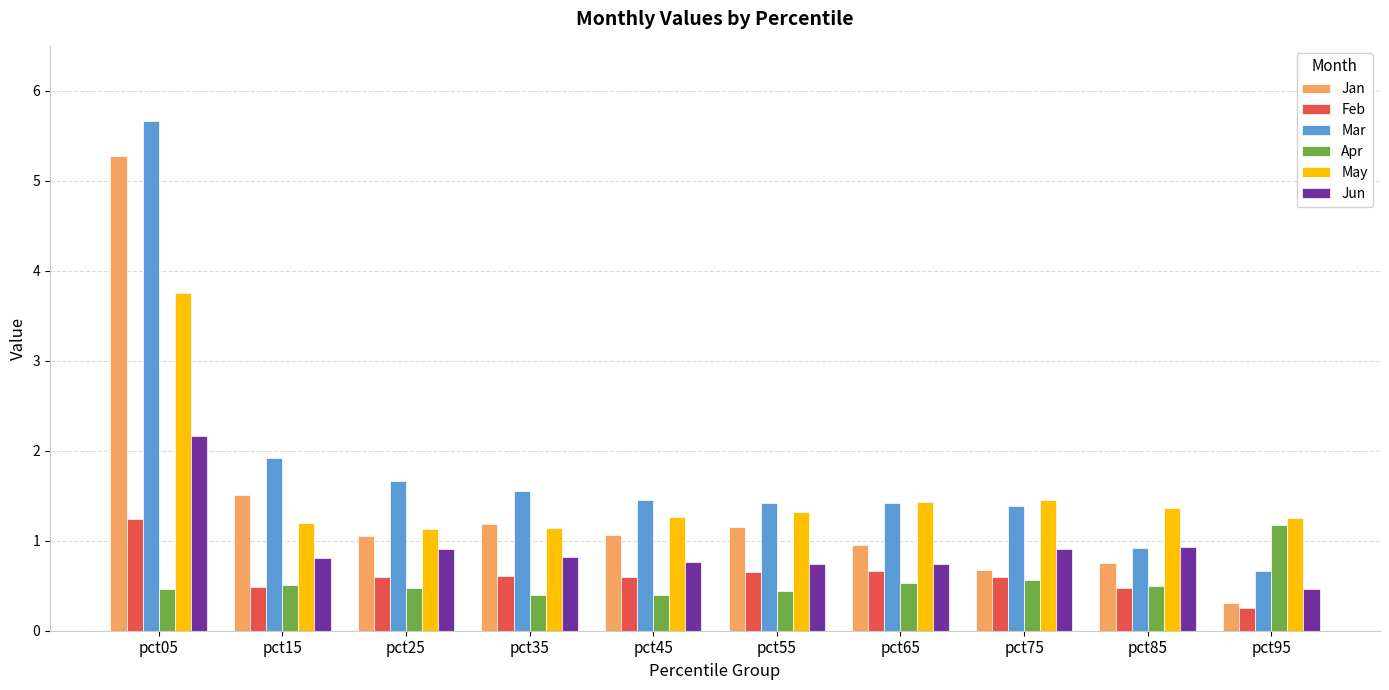

What is the greatest value displayed?

5.7